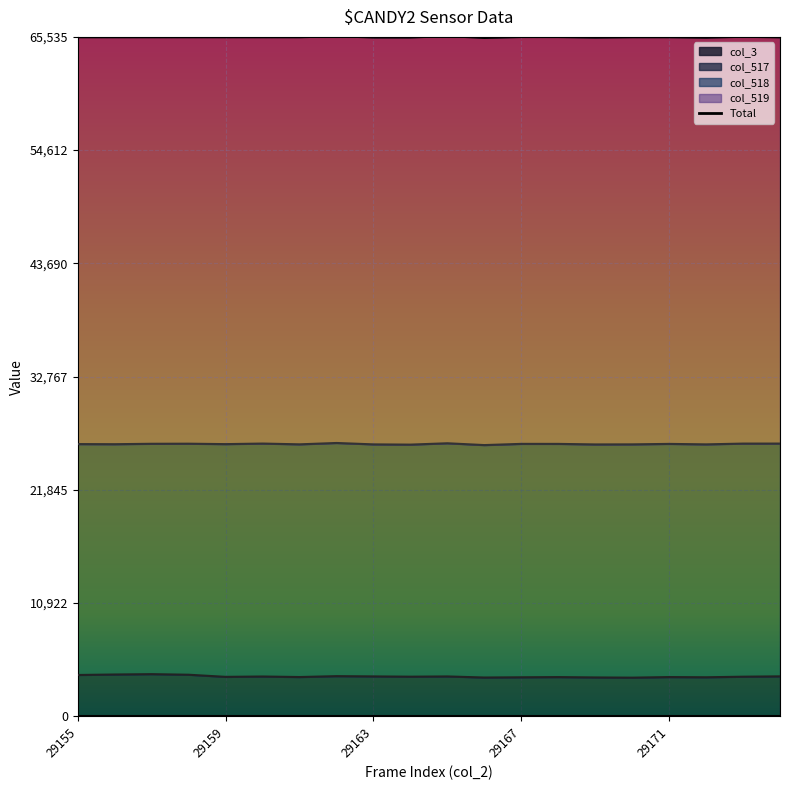

At which label is col_518 closest to 22364?

29163